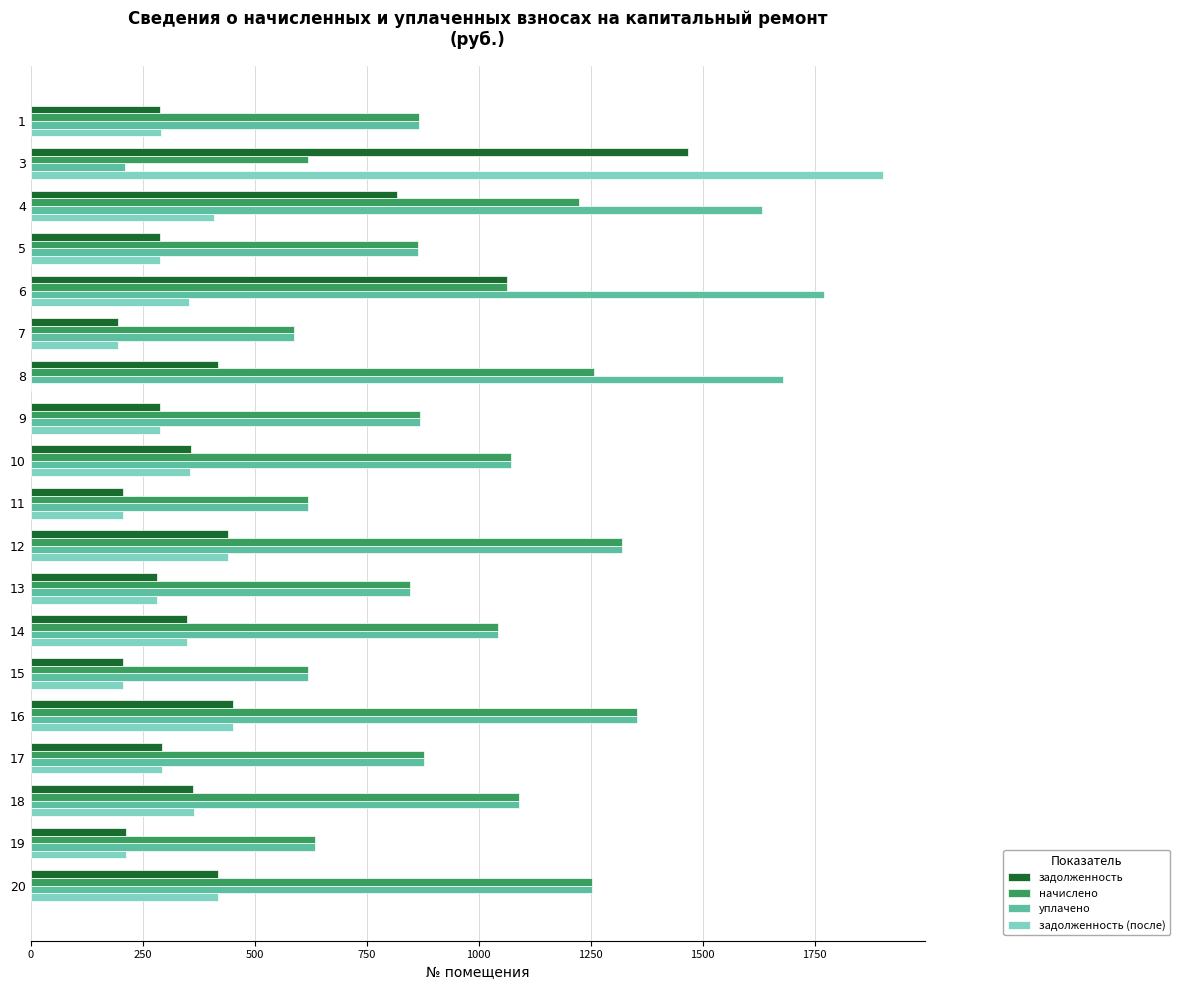

The value of задолженность at 3 is 2509.2. True or false?

False